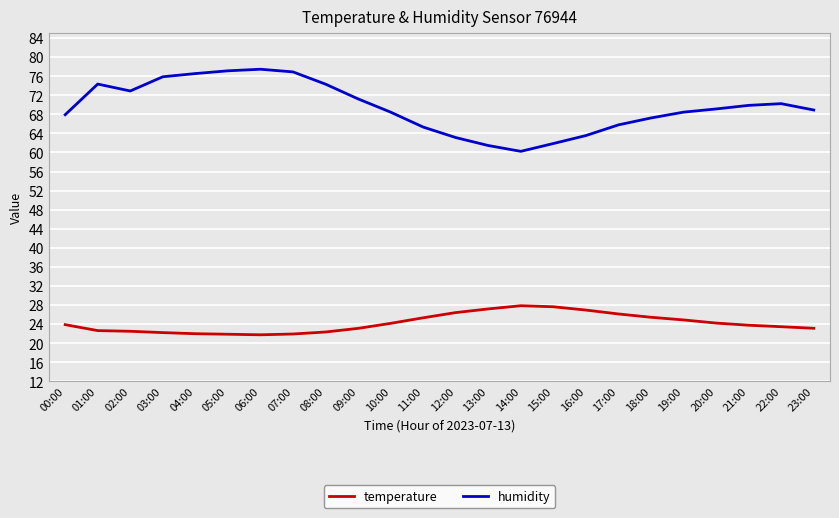

Which series has the largest total across all categories?

humidity